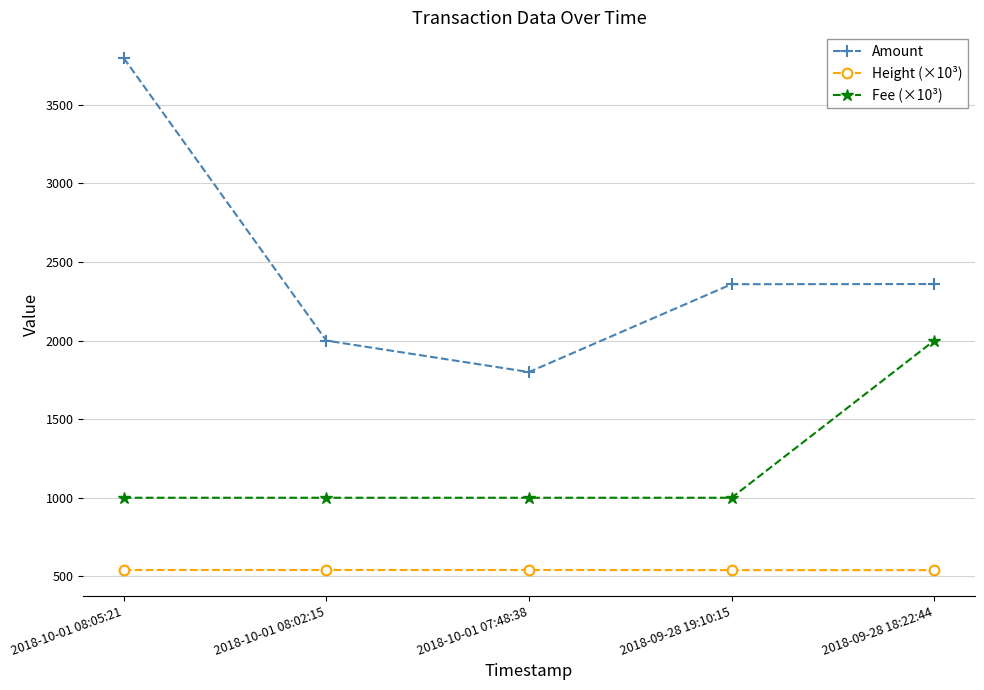

True or false: Fee (×10³) and Amount cross at least once.

False